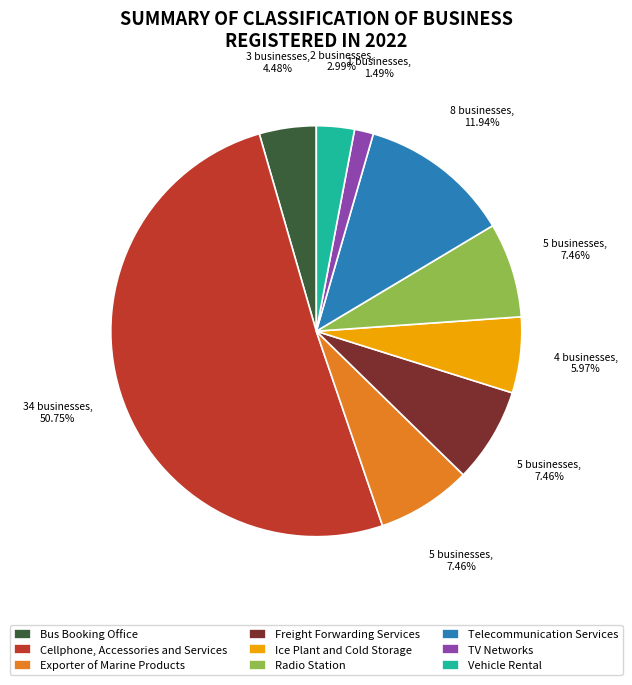

To the nearest percent, what is the difference between the Radio Station and Vehicle Rental slice percentages?

4%